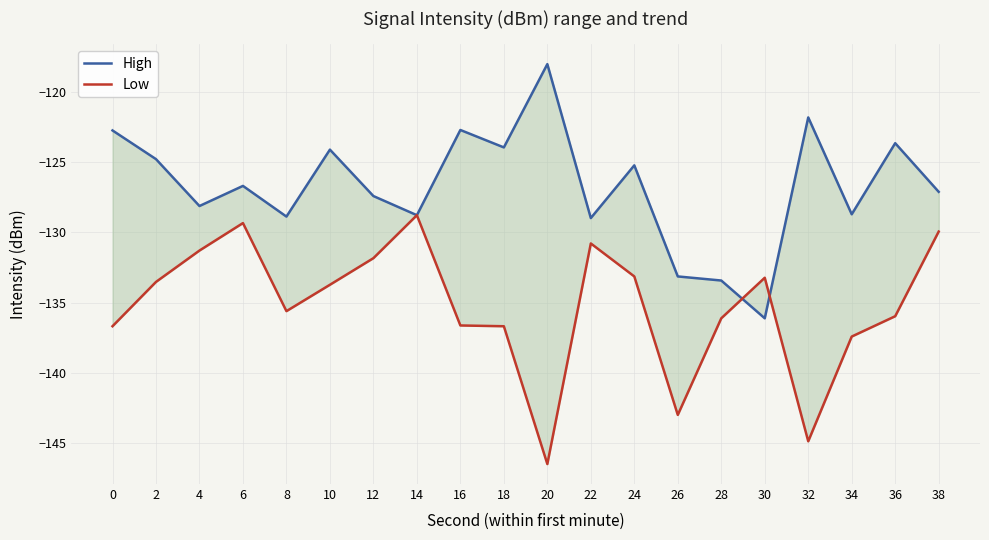

Between which two adjacent categories do Low and High first intersect?

28 and 30